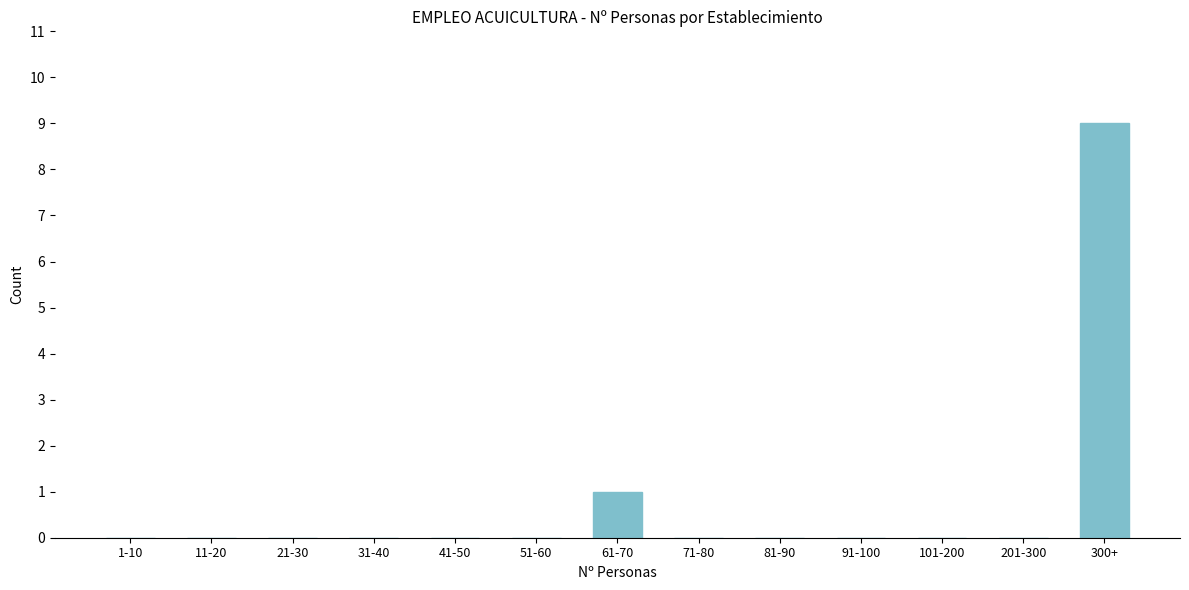

Reading left to right, list all the values displayed in this chart.

1-10=0	11-20=0	21-30=0	31-40=0	41-50=0	51-60=0	61-70=1	71-80=0	81-90=0	91-100=0	101-200=0	201-300=0	300+=9